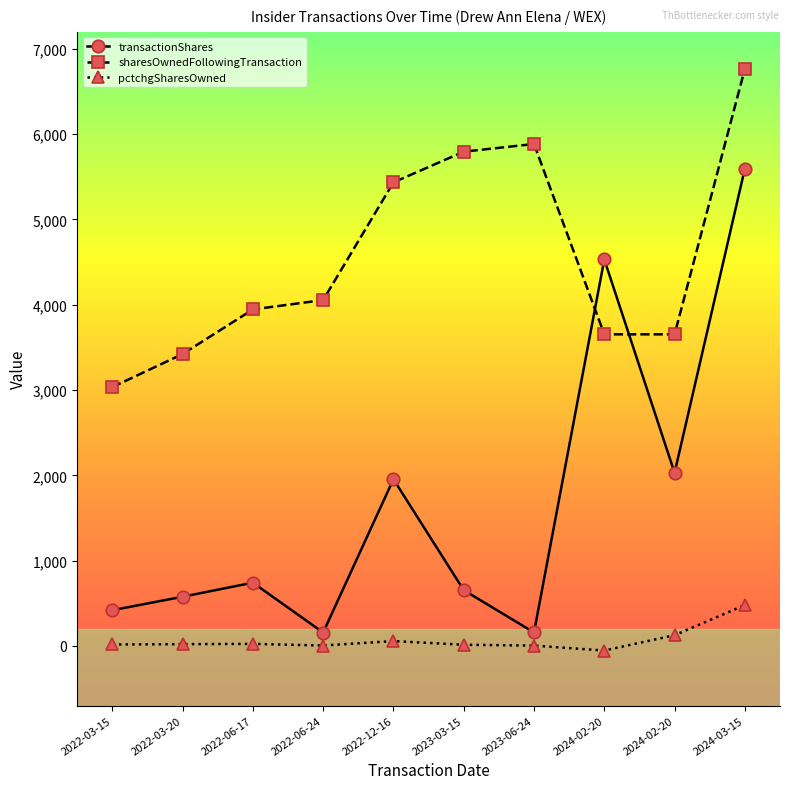

True or false: pctchgSharesOwned and transactionShares intersect in this chart.

False